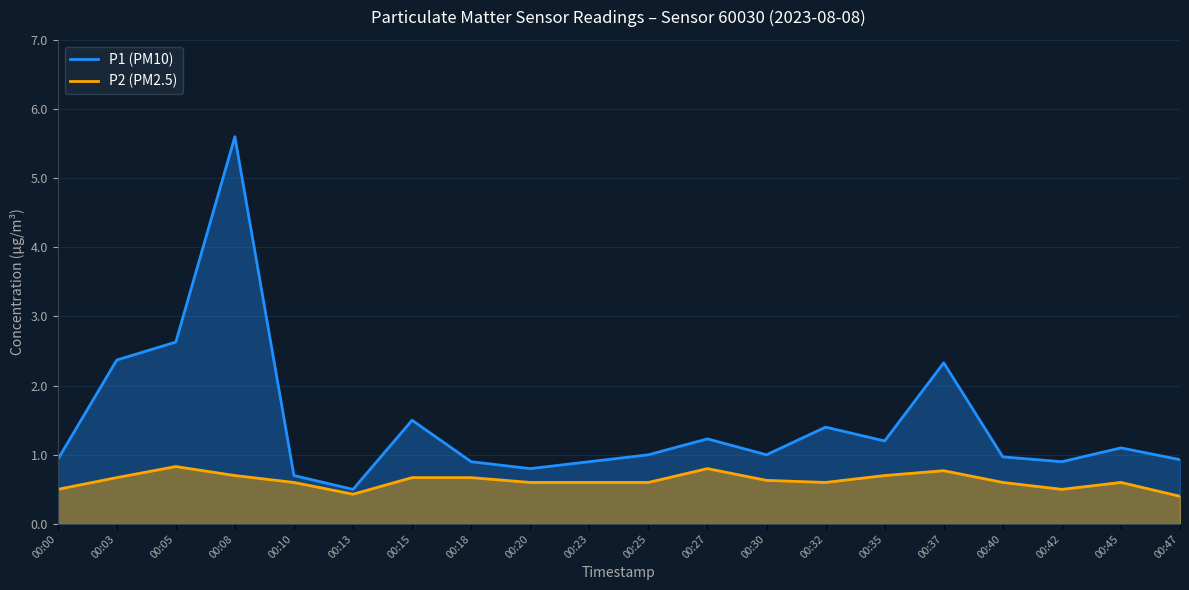

The value of P1 (PM10) at 00:08 is 5.6. True or false?

True